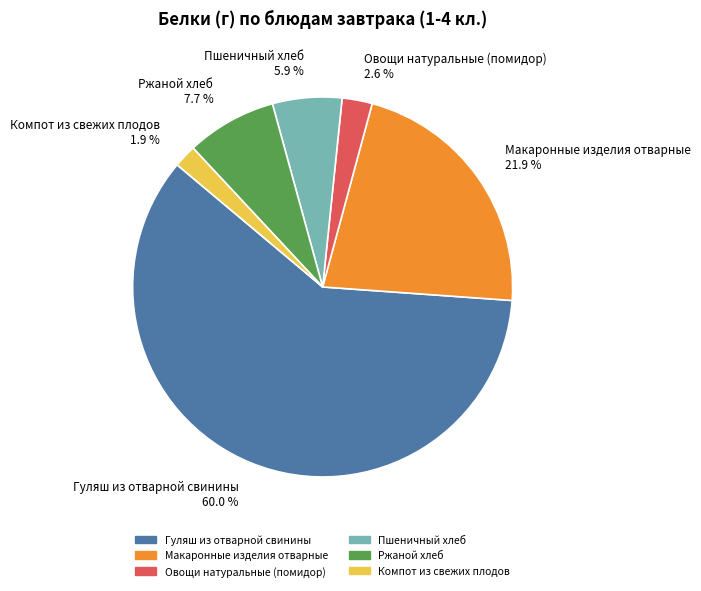

To the nearest percent, what portion does Овощи натуральные (помидор) represent?

3%